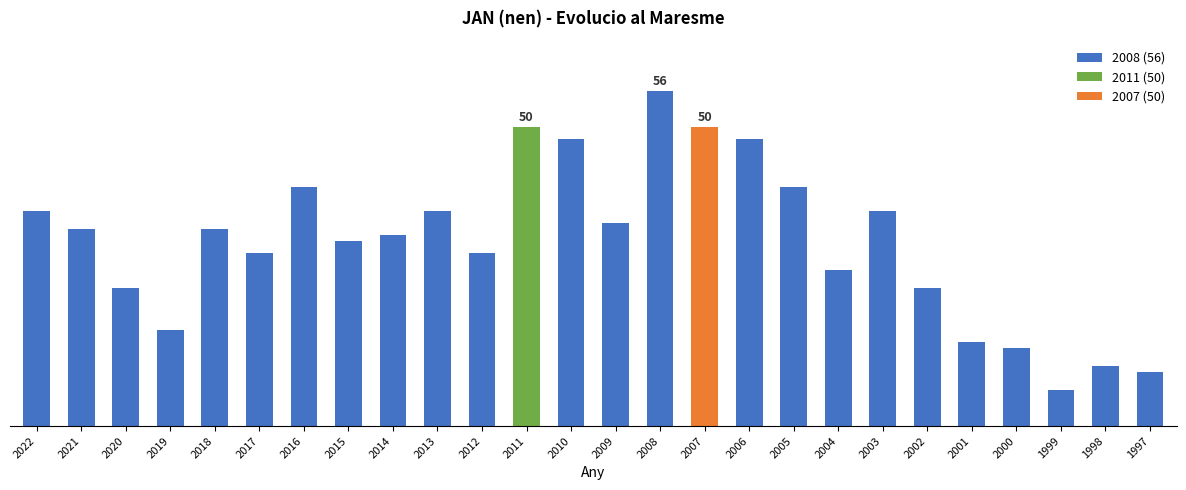

Is it true that the value at 2002 is 13?

False